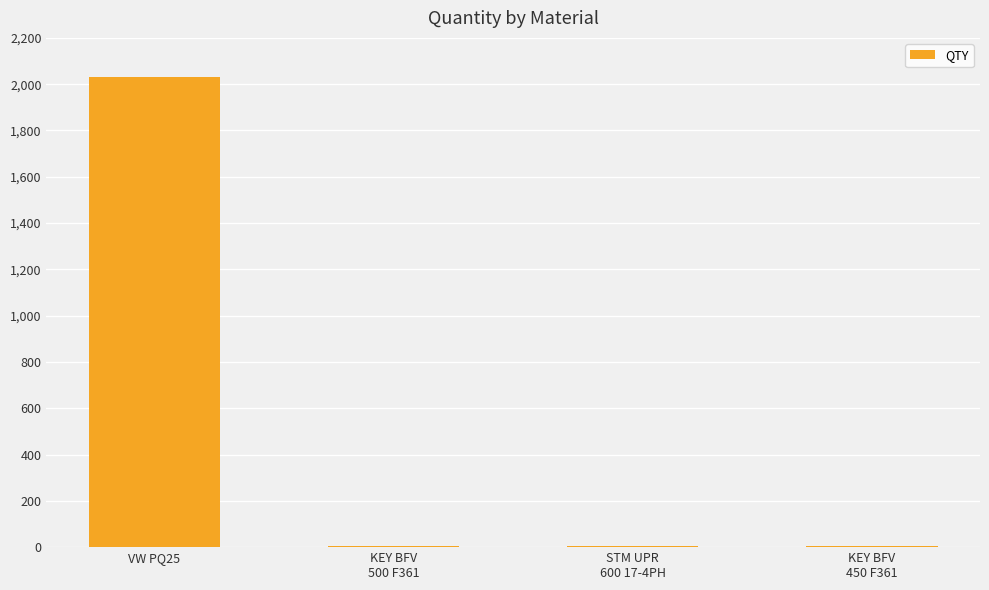

What is the sum of all values?

2048